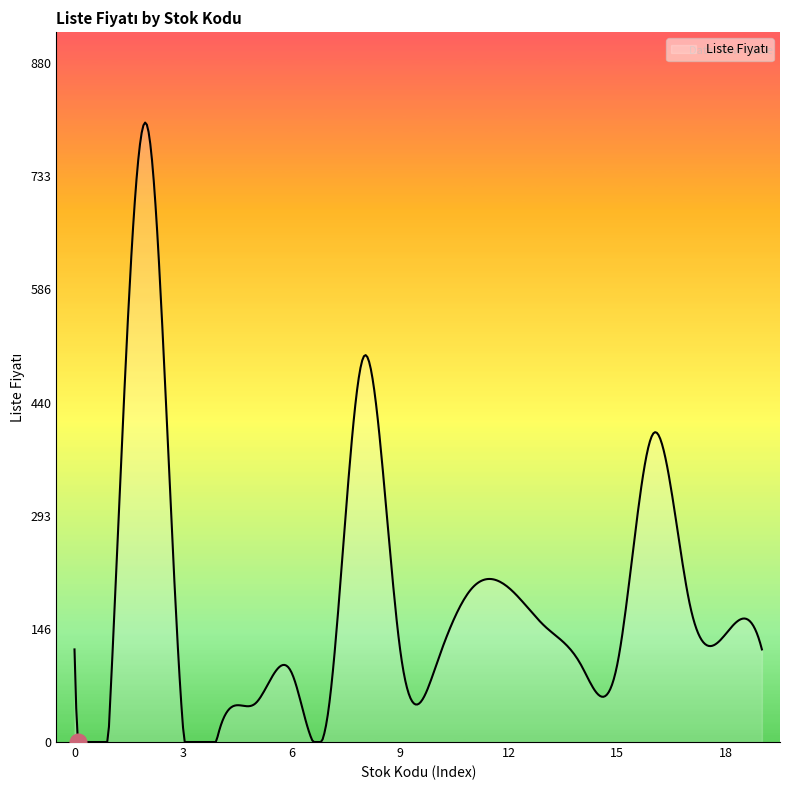

Does the chart display data point markers on the line(s)?

No